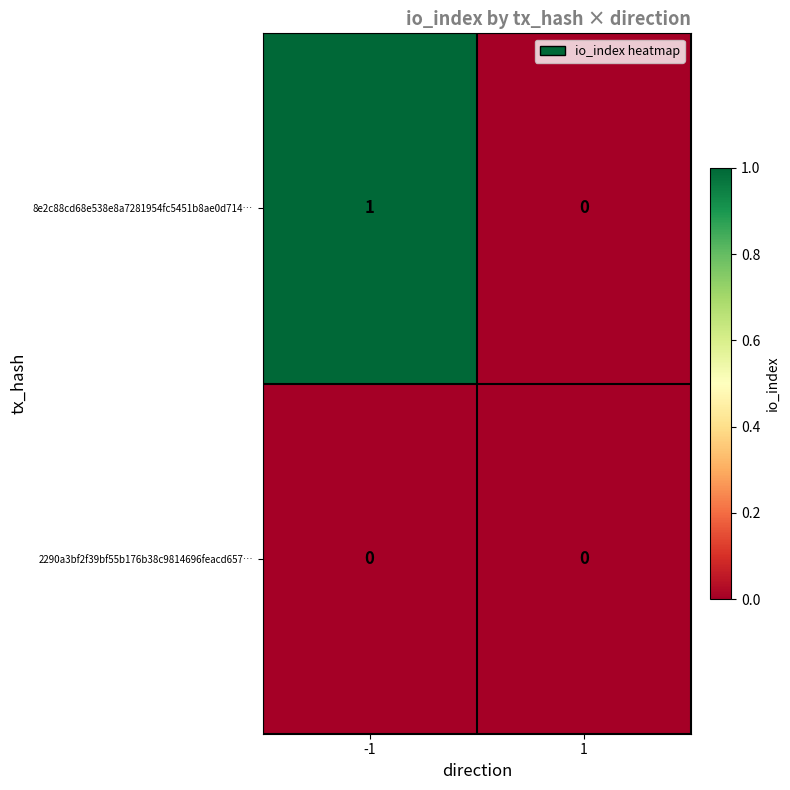

Is it true that 8e2c88cd68e538e8a7281954fc5451b8ae0d714… equals 1 at 1?

False